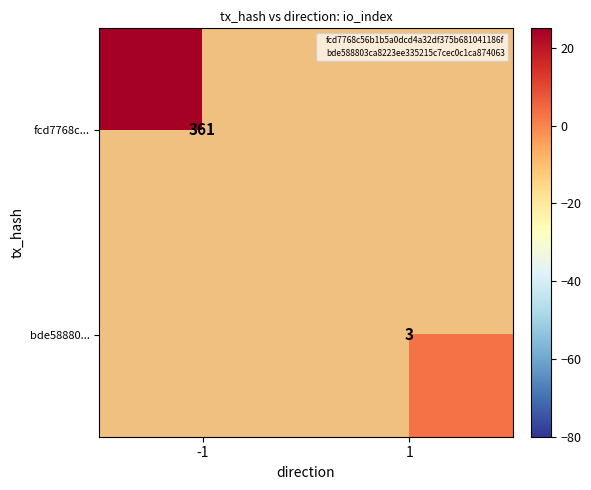

The value of bde58880... at 1 is 5. True or false?

False